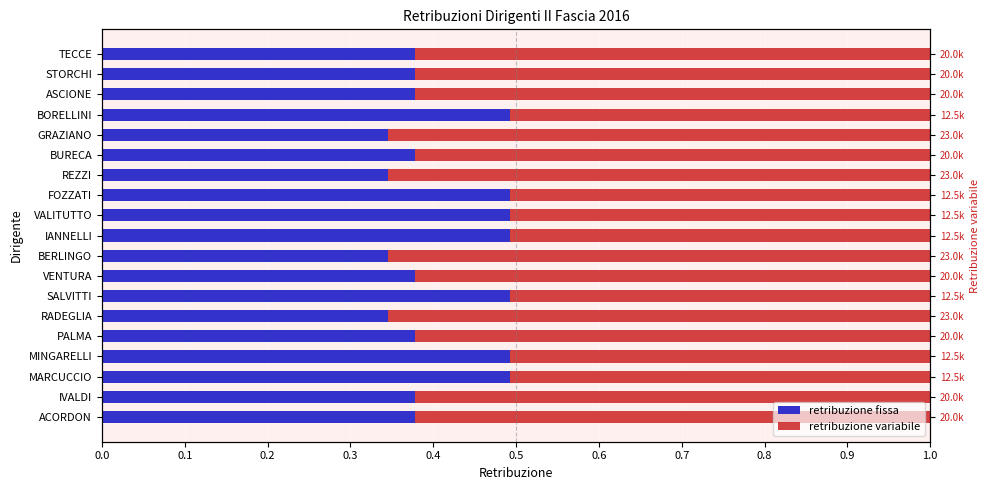

What is the minimum value for retribuzione fissa?

0.3